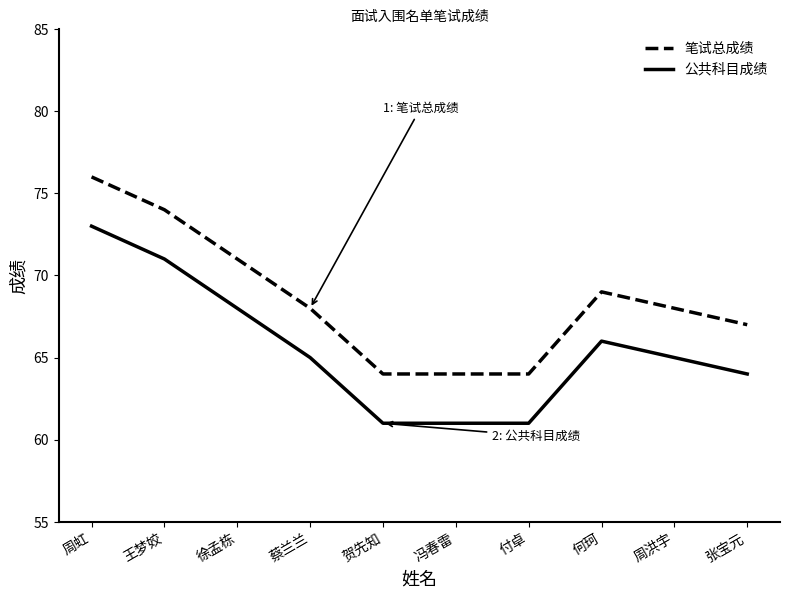

Rank the series by their maximum value, from lowest to highest.

公共科目成绩, 笔试总成绩